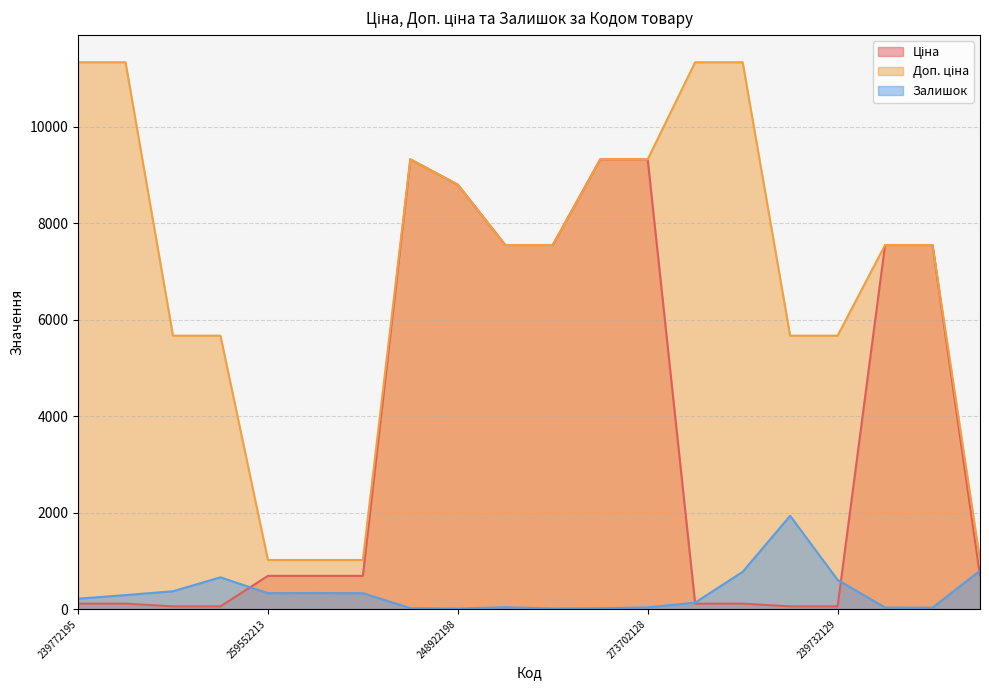

Is it true that Доп. ціна equals 5667.0 at 239732129?

True